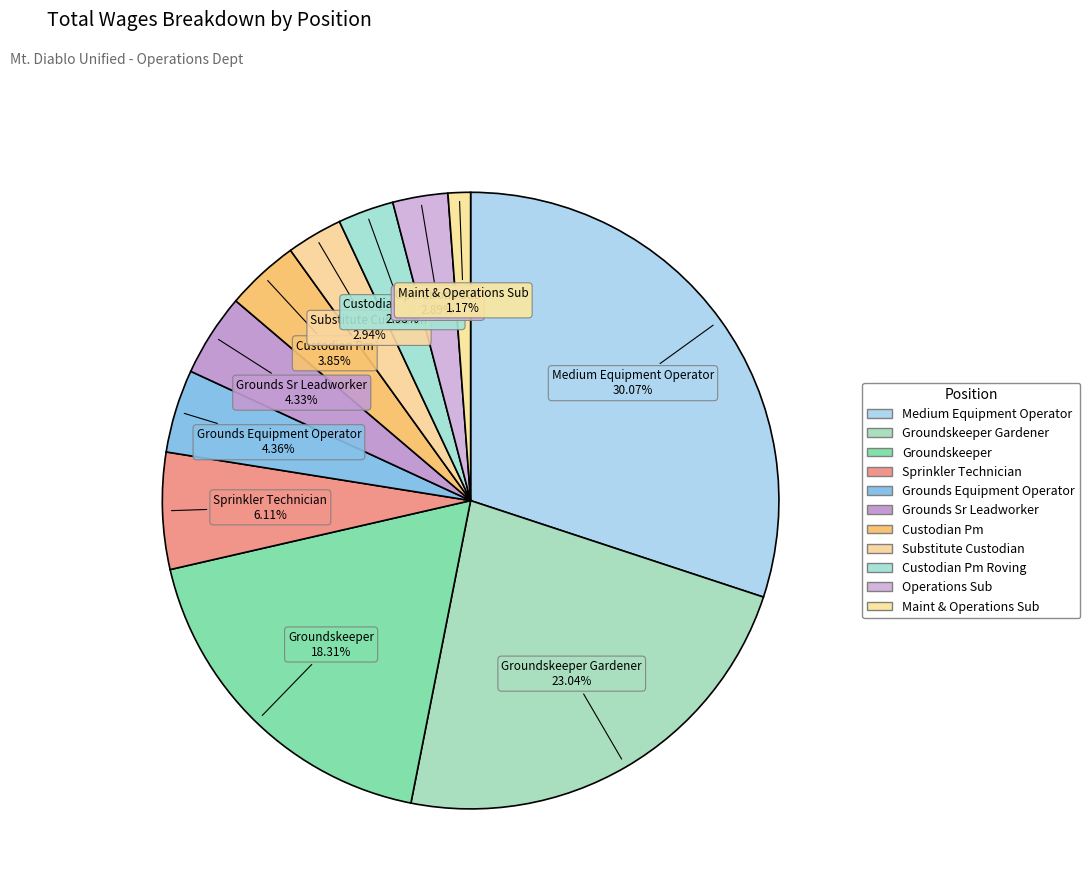

How many segments does this pie chart have?

11